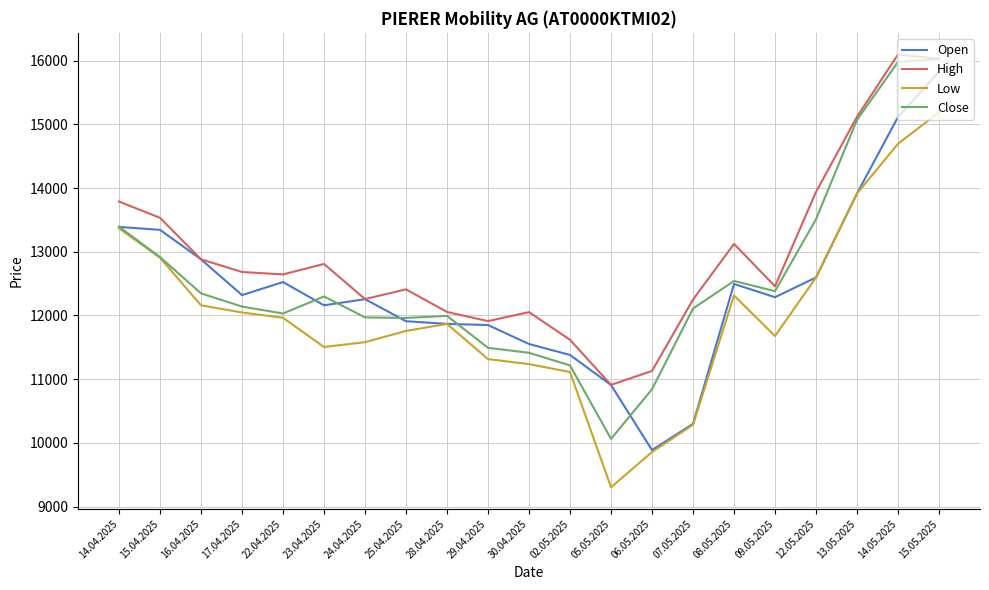

What value does the High series have at 28.04.2025, to the nearest 10?

12060